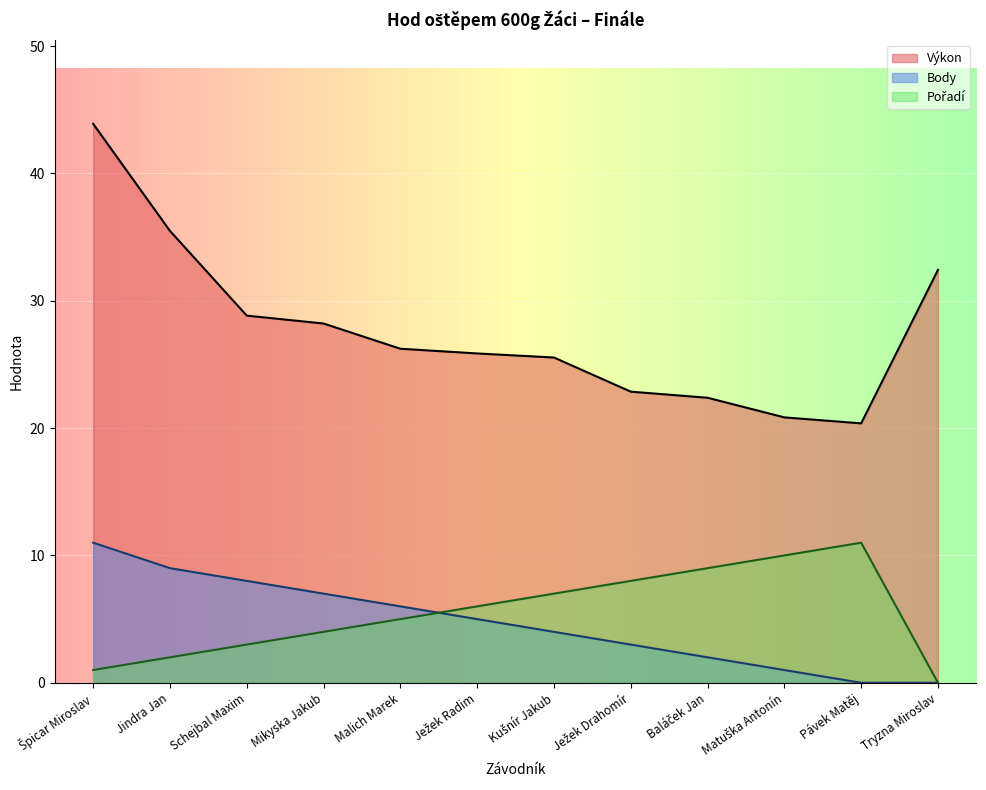

At which category does Pořadí reach its first local peak?

Pávek Matěj